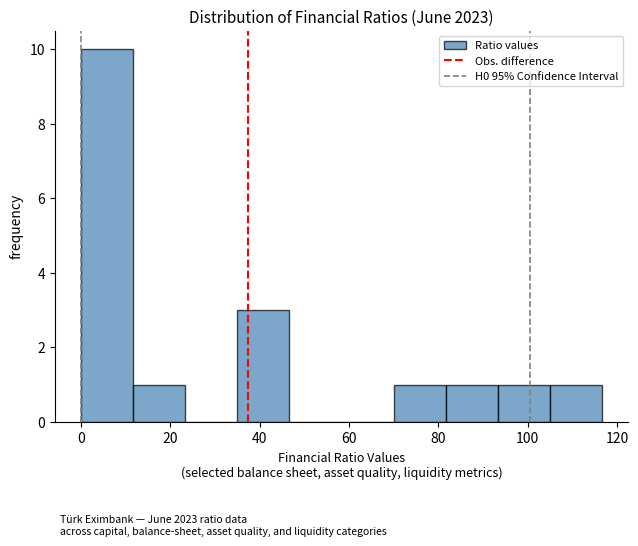

How tall is the bar that spans 106 to 116 on the x-axis? Neither the bar edges nor the heights are printed on the chart, so give them approximately, as read against the axes.

1